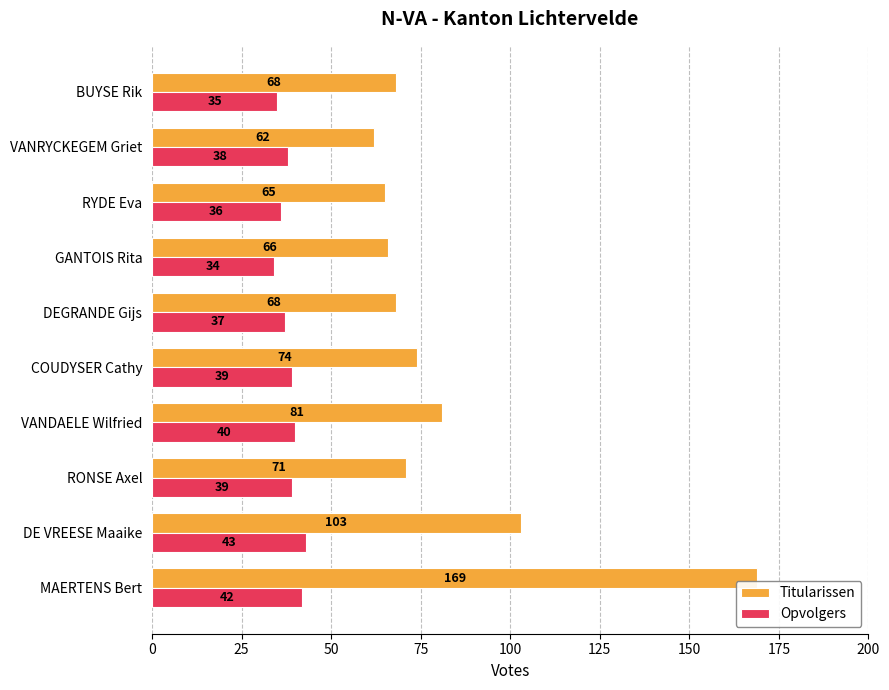

Which series has the widest spread of values?

Titularissen